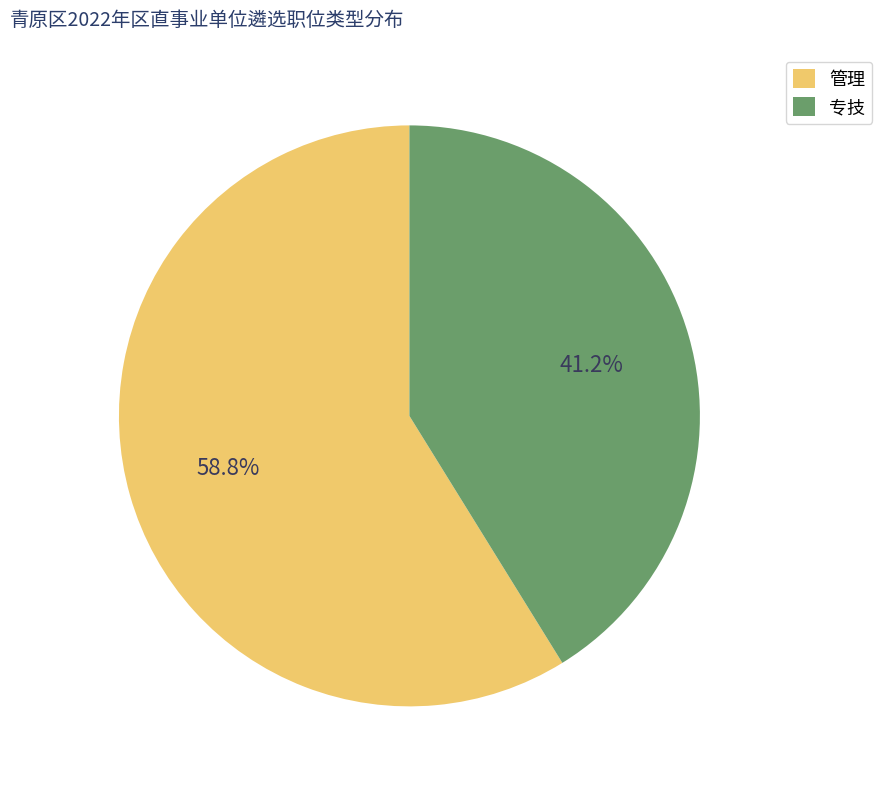

Rank the categories by value from highest to lowest.

管理, 专技